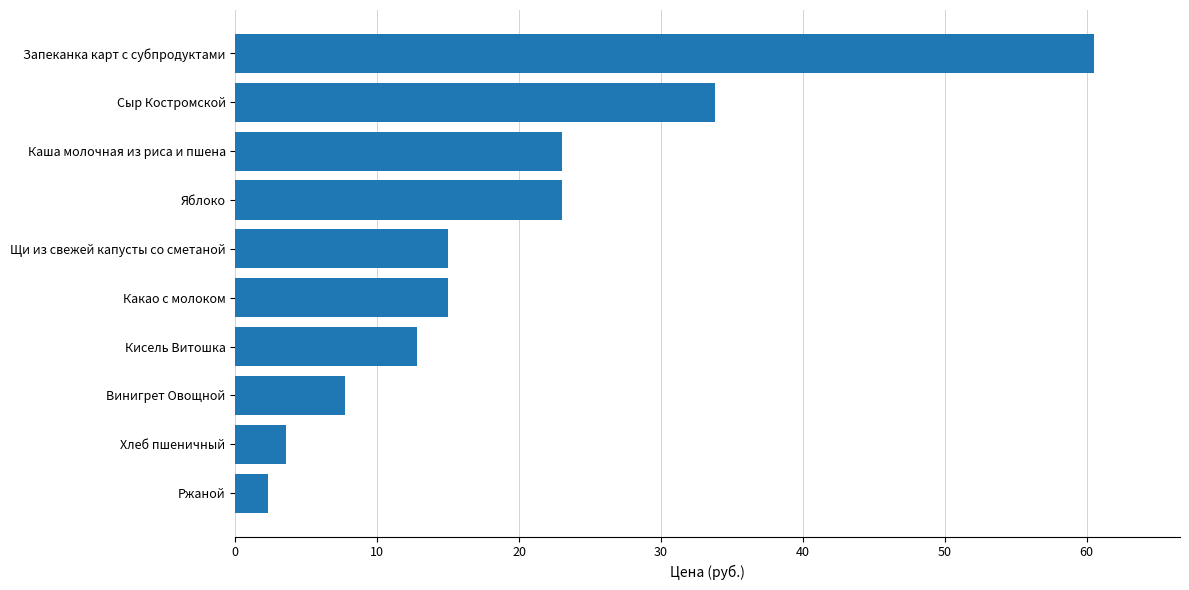

What is the label of the 7th bar from the bottom?

Яблоко